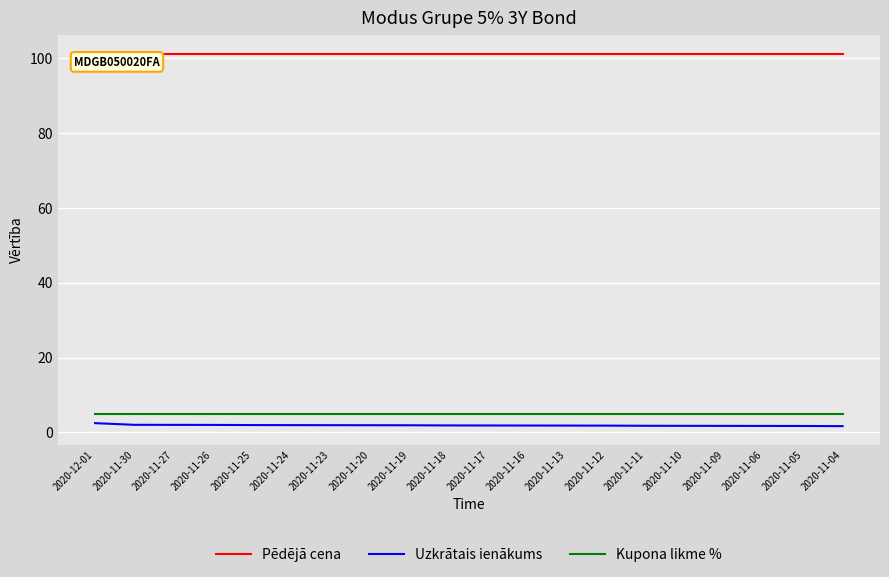

True or false: Pēdējā cena and Uzkrātais ienākums intersect in this chart.

False